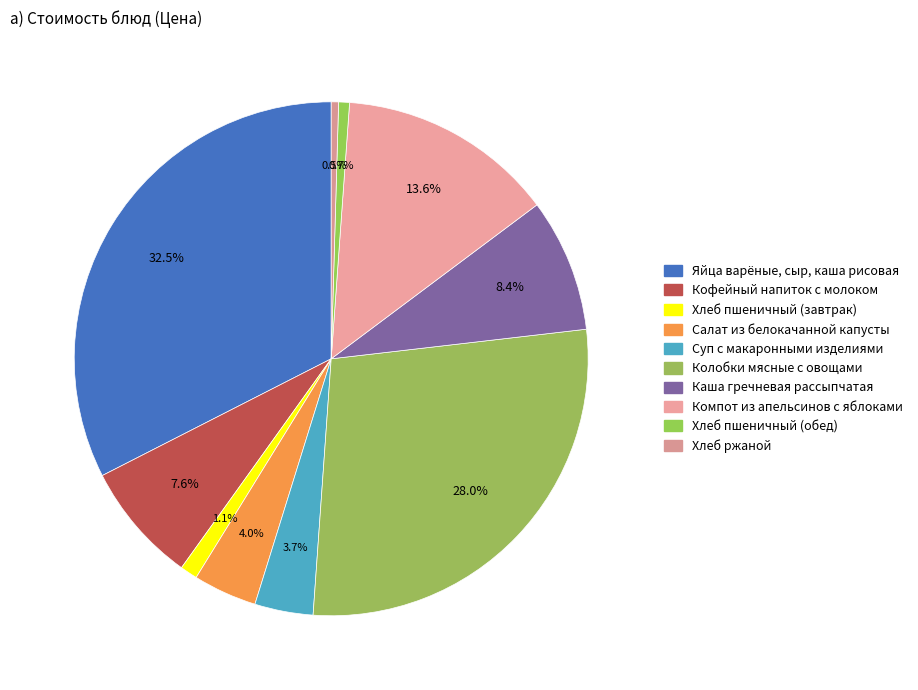

Count the number of slices in the pie.

10